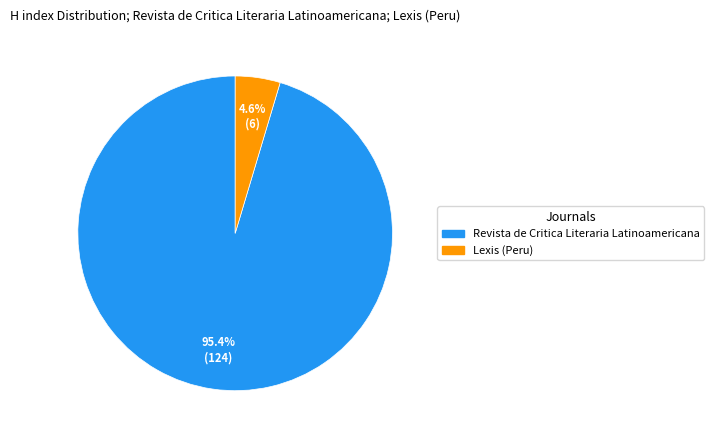

Between Lexis (Peru) and Revista de Critica Literaria Latinoamericana, which is larger?

Revista de Critica Literaria Latinoamericana